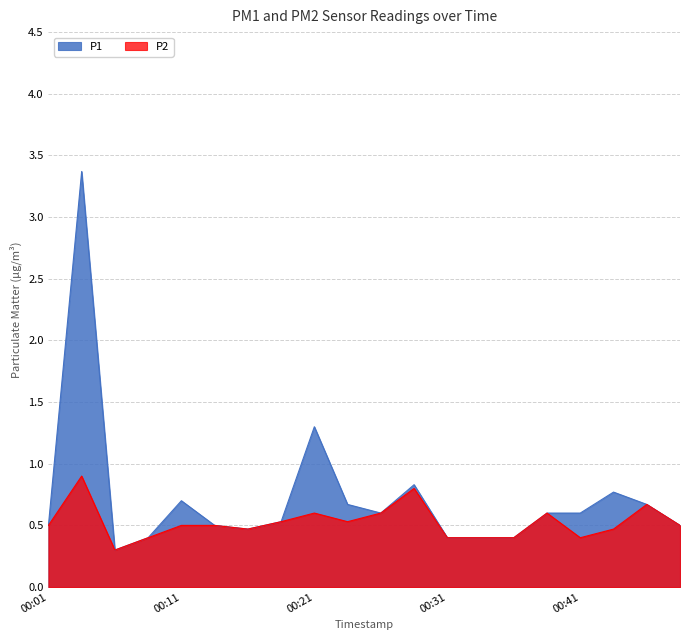

Count the P2 values in the range 0 to 1.

20